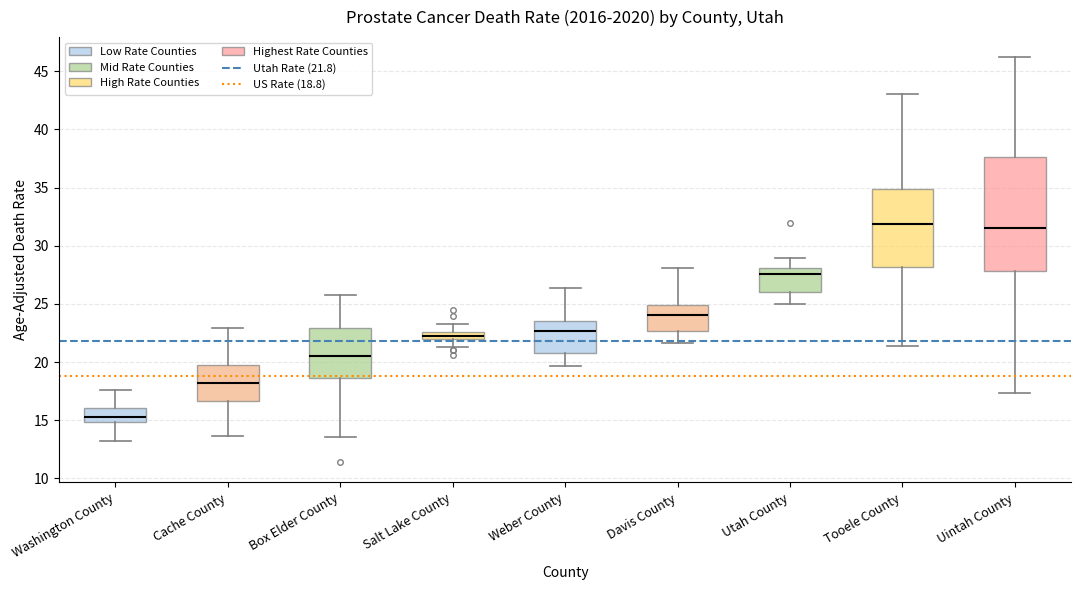

Where is the upper edge of the box for Tooele County on the y-axis? The values are not printed on the chart, so give them approximately, as read against the axis.

35.0